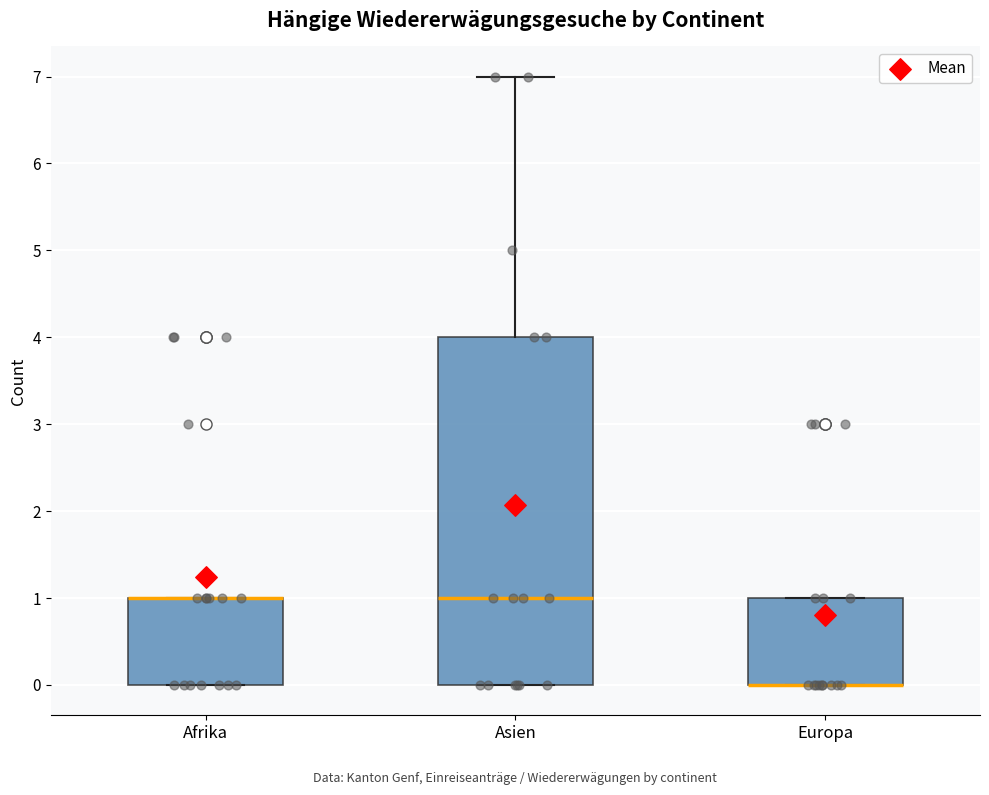

Where does the upper whisker of the box for Asien end on the y-axis? The values are not printed on the chart, so give them approximately, as read against the axis.

7